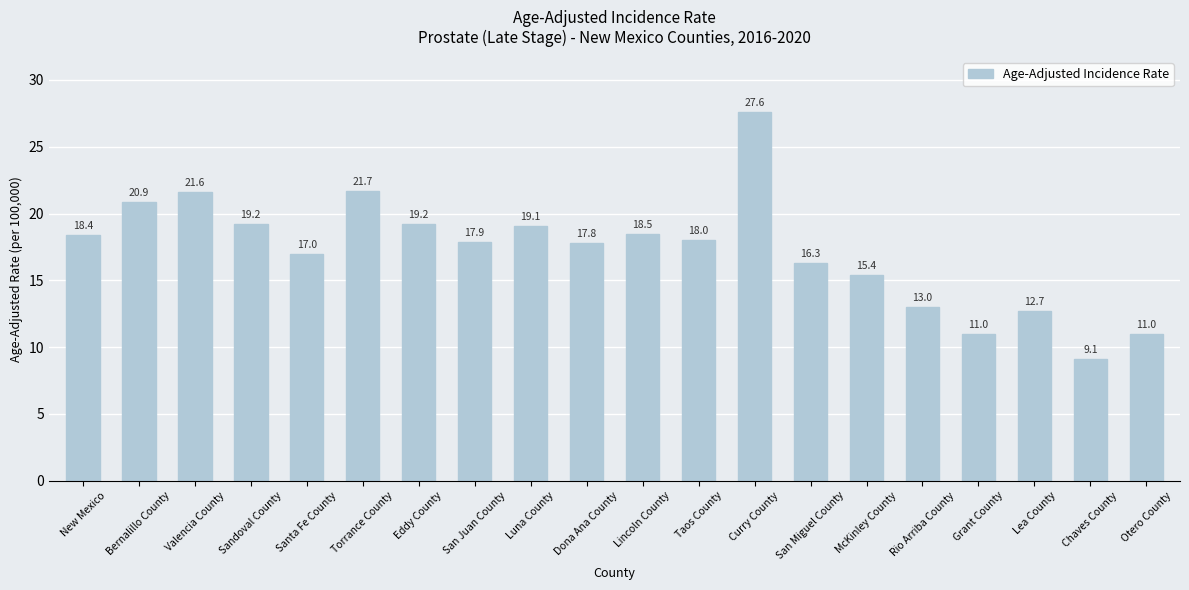

True or false: the data shows 21.6 at Valencia County.

True